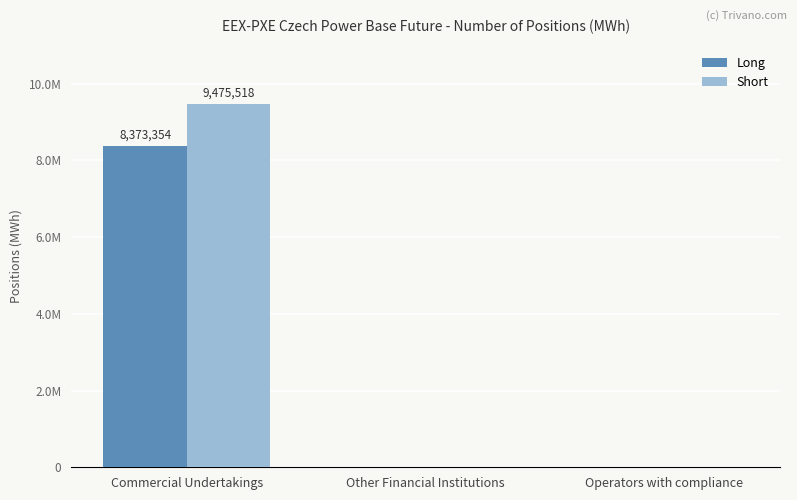

What is the maximum value for Long?

8373354